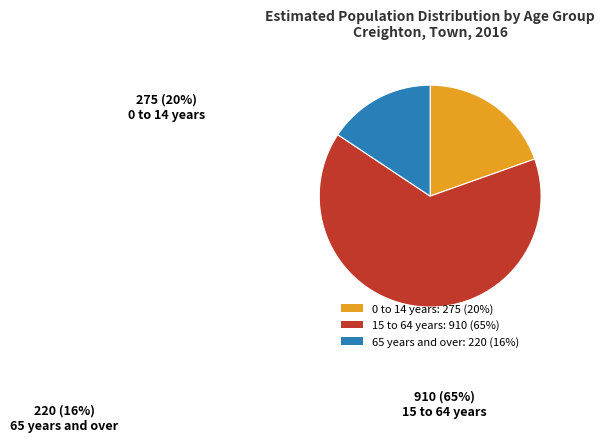

Is there a majority slice in this chart?

Yes